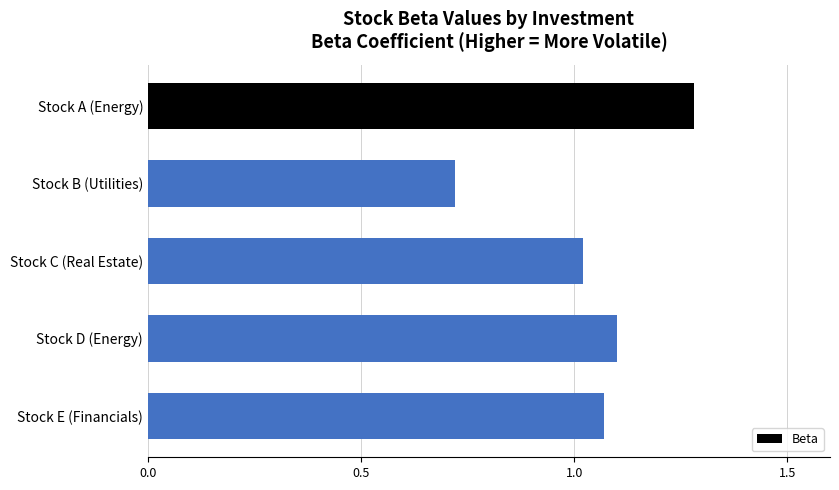

Rank the categories by value from highest to lowest.

Stock A (Energy), Stock D (Energy), Stock E (Financials), Stock C (Real Estate), Stock B (Utilities)